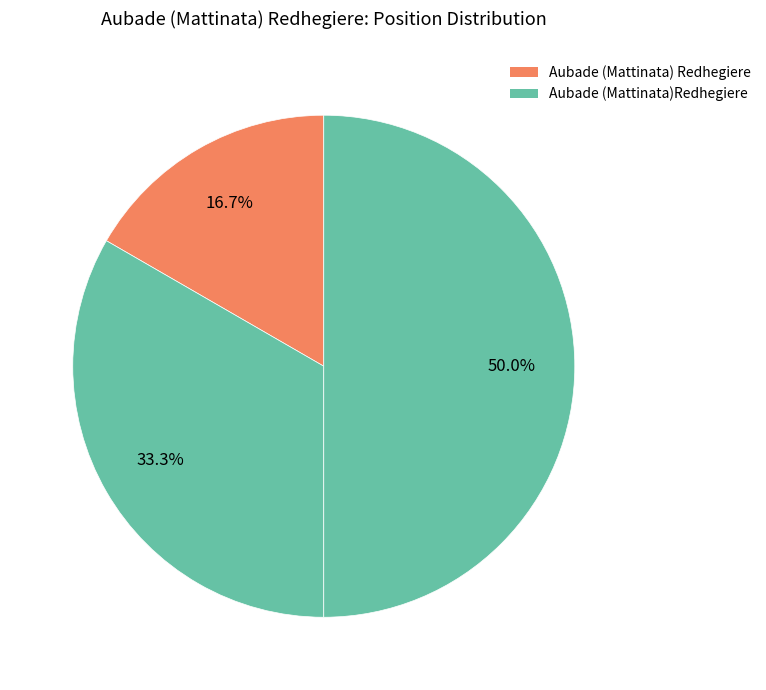

Which slice is the smallest?

Aubade (Mattinata) Redhegiere